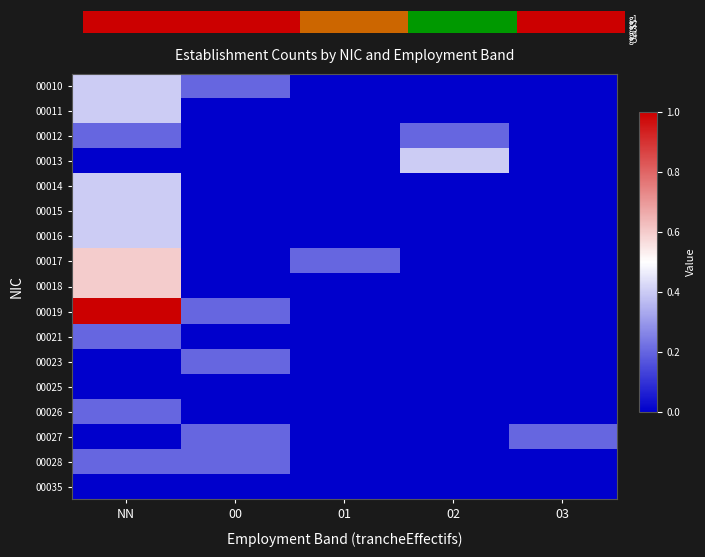

Which series has the largest range (max minus min)?

00019